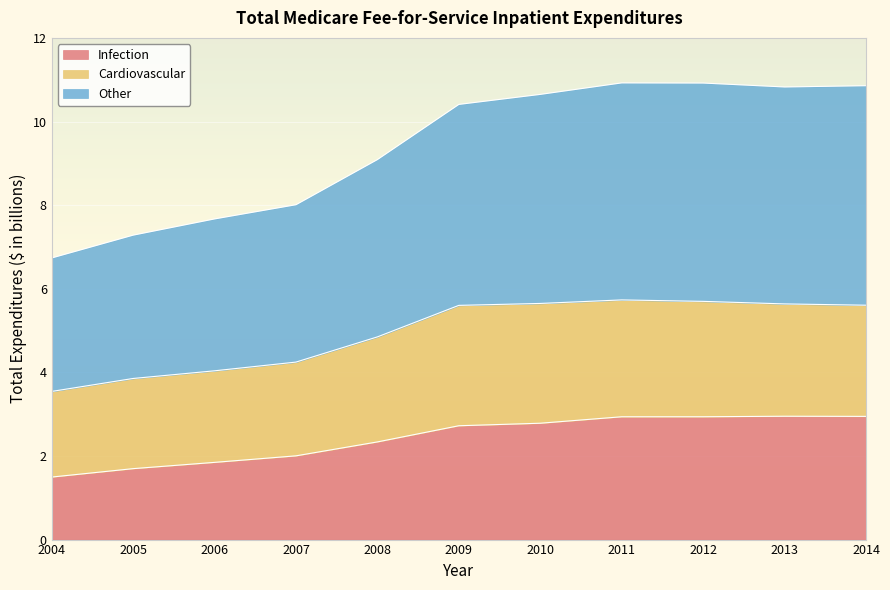

Where does the Infection series first go above 2?

2007